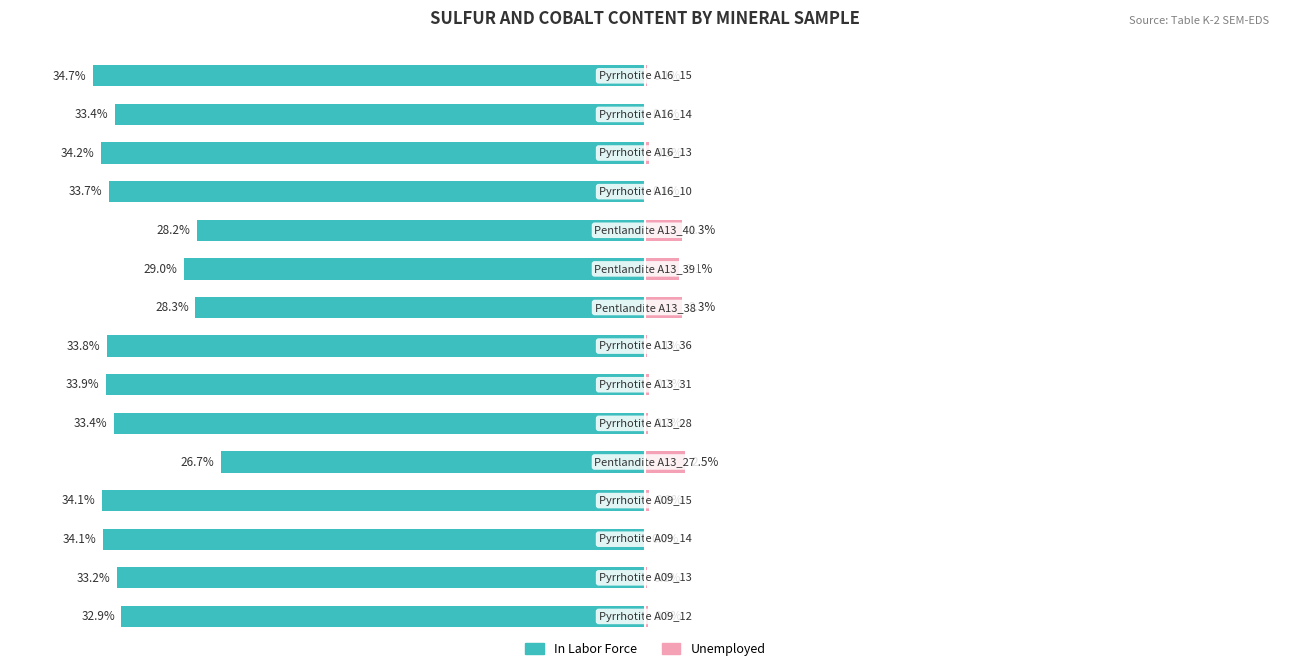

What is the average value of the In Labor Force series?

-32.2